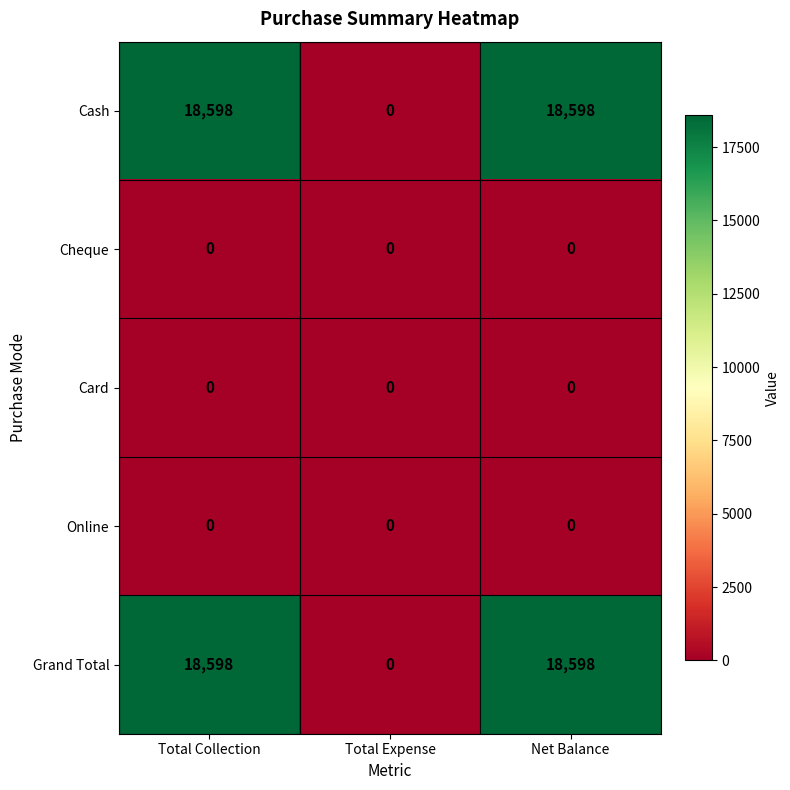

Count the number of categories in the chart.

3